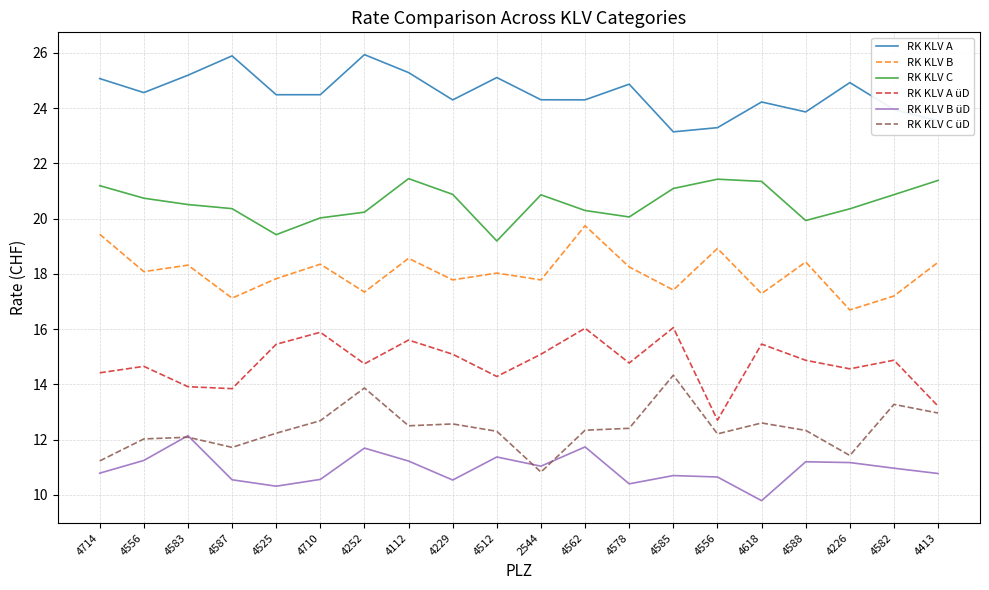

At 4714, list the series in order from largest to smallest.

RK KLV A, RK KLV C, RK KLV B, RK KLV A üD, RK KLV C üD, RK KLV B üD